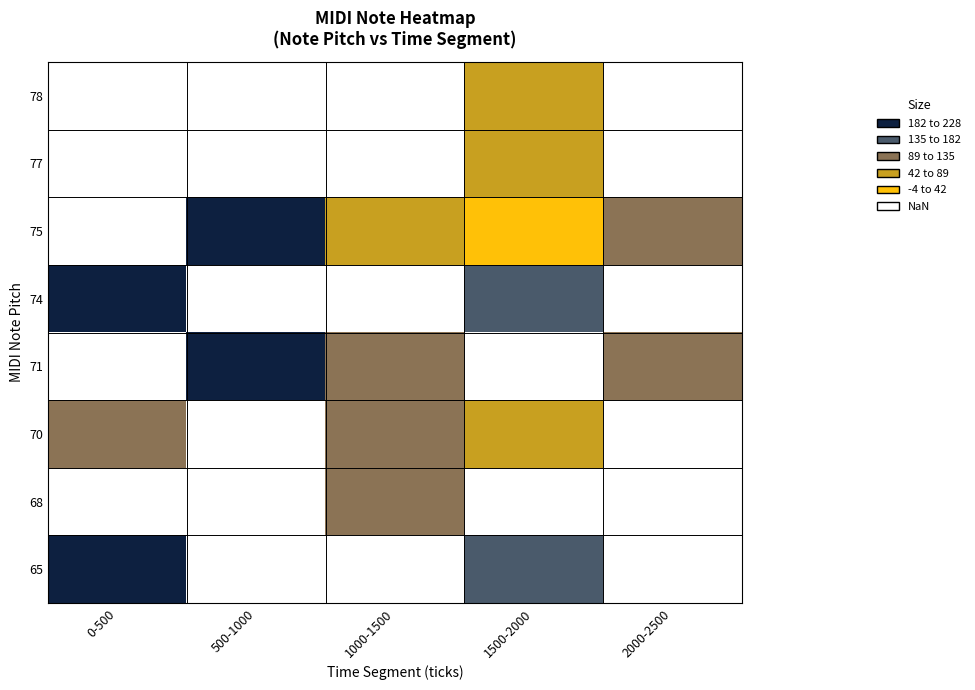

Count the number of data series in this chart.

8